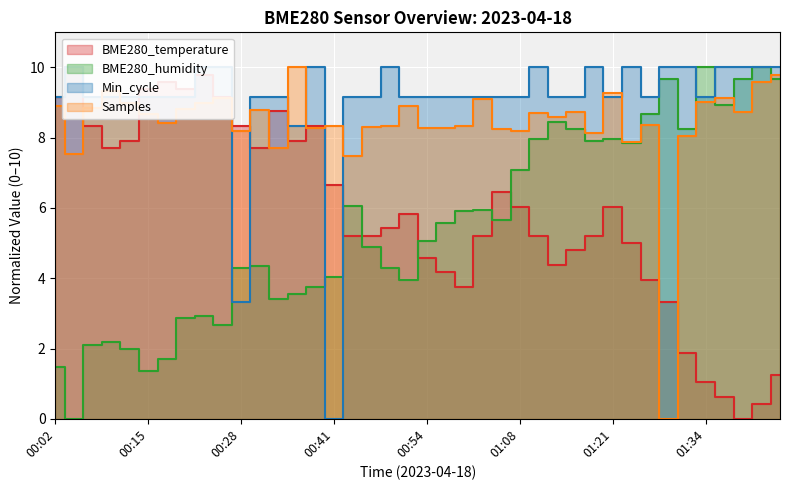

Reading right to left, transcribe all the data shown in this chart.

BME280_temperature: 1.2	0.4	0.0	0.6	1.0	1.9	3.3	4.0	5.0	6.0	5.2	4.8	4.4	5.2	6.0	6.5	5.2	3.8	4.2	4.6	5.8	5.4	5.2	5.2	6.7	8.3	7.9	8.8	7.7	8.3	9.2	9.8	9.4	9.6	9.4	7.9	7.7	8.3	10.0	9.2
BME280_humidity: 9.7	10.0	9.7	8.9	10.0	8.2	9.7	8.7	7.9	8.0	7.9	8.2	8.4	8.0	7.1	5.7	6.0	5.9	5.6	5.1	4.0	4.3	4.9	6.0	4.0	3.8	3.6	3.4	4.3	4.3	2.7	2.9	2.9	1.7	1.4	2.0	2.2	2.1	0.0	1.5
Min_cycle: 10.0	10.0	10.0	10.0	9.2	10.0	10.0	9.2	10.0	9.2	10.0	9.2	9.2	10.0	9.2	9.2	9.2	9.2	9.2	9.2	9.2	10.0	9.2	9.2	0.0	10.0	8.3	9.2	9.2	3.3	10.0	10.0	9.2	9.2	9.2	9.2	9.2	9.2	10.0	9.2
Samples: 9.8	9.6	8.7	9.1	9.0	8.0	0.0	8.4	7.9	9.3	8.1	8.7	8.6	8.7	8.2	8.3	9.1	8.3	8.3	8.3	8.9	8.3	8.3	7.5	8.3	8.3	10.0	7.7	8.8	8.2	9.1	9.0	8.8	8.4	8.7	9.0	9.3	8.8	7.5	8.9